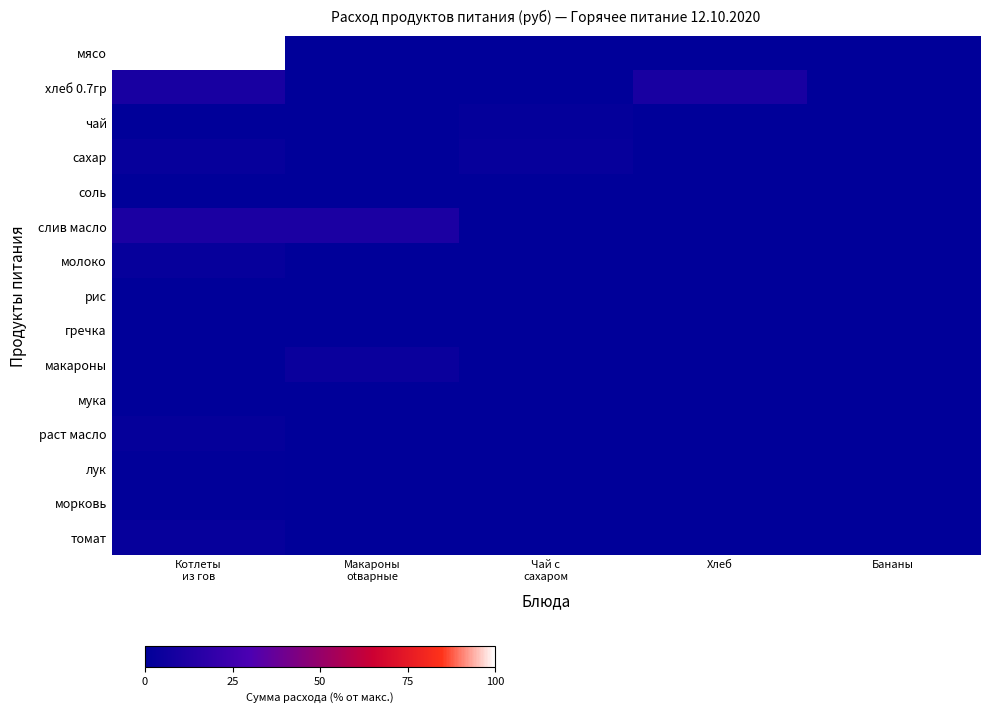

Reading right to left, list all the values displayed in this chart.

мясо: Бананы=0.0	Хлеб=0.0	Чай с
сахаром=0.0	Макароны
otварные=0.0	Котлеты
из гов=100.0
хлеб 0.7гр: Бананы=0.0	Хлеб=9.7	Чай с
сахаром=0.0	Макароны
otварные=0.0	Котлеты
из гов=9.7
чай: Бананы=0.0	Хлеб=0.0	Чай с
сахаром=1.6	Макароны
otварные=0.0	Котлеты
из гов=0.0
сахар: Бананы=0.0	Хлеб=0.0	Чай с
сахаром=3.0	Макароны
otварные=0.0	Котлеты
из гов=3.0
соль: Бананы=0.0	Хлеб=0.0	Чай с
сахаром=0.0	Макароны
otварные=0.1	Котлеты
из гов=0.0
слив масло: Бананы=0.0	Хлеб=0.0	Чай с
сахаром=0.0	Макароны
otварные=11.1	Котлеты
из гов=11.1
молоко: Бананы=0.0	Хлеб=0.0	Чай с
сахаром=0.0	Макароны
otварные=0.0	Котлеты
из гов=2.5
рис: Бананы=0.0	Хлеб=0.0	Чай с
сахаром=0.0	Макароны
otварные=0.0	Котлеты
из гов=0.0
гречка: Бананы=0.0	Хлеб=0.0	Чай с
сахаром=0.0	Макароны
otварные=0.0	Котлеты
из гов=0.0
макароны: Бананы=0.0	Хлеб=0.0	Чай с
сахаром=0.0	Макароны
otварные=4.4	Котлеты
из гов=0.0
мука: Бананы=0.0	Хлеб=0.0	Чай с
сахаром=0.0	Макароны
otварные=0.0	Котлеты
из гов=0.2
раст масло: Бананы=0.0	Хлеб=0.0	Чай с
сахаром=0.0	Макароны
otварные=0.0	Котлеты
из гов=2.2
лук: Бананы=0.0	Хлеб=0.0	Чай с
сахаром=0.0	Макароны
otварные=0.0	Котлеты
из гов=0.5
морковь: Бананы=0.0	Хлеб=0.0	Чай с
сахаром=0.0	Макароны
otварные=0.0	Котлеты
из гов=0.4
томат: Бананы=0.0	Хлеб=0.0	Чай с
сахаром=0.0	Макароны
otварные=0.0	Котлеты
из гов=2.6